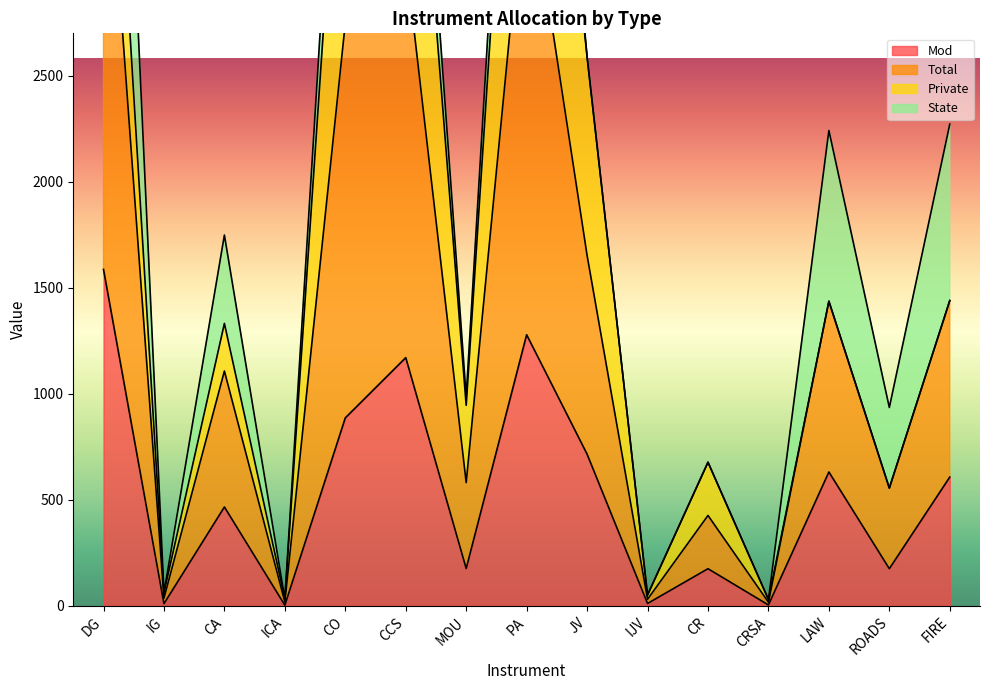

At which category does Mod reach its first local valley?

IG